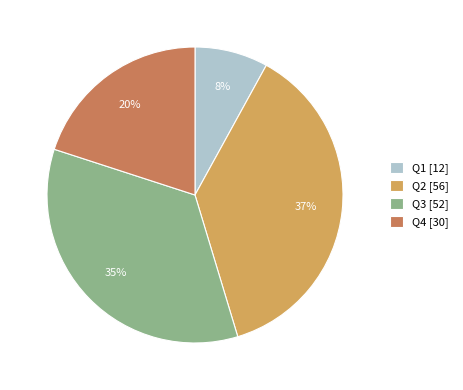

Which category has the biggest portion of the pie?

Q2